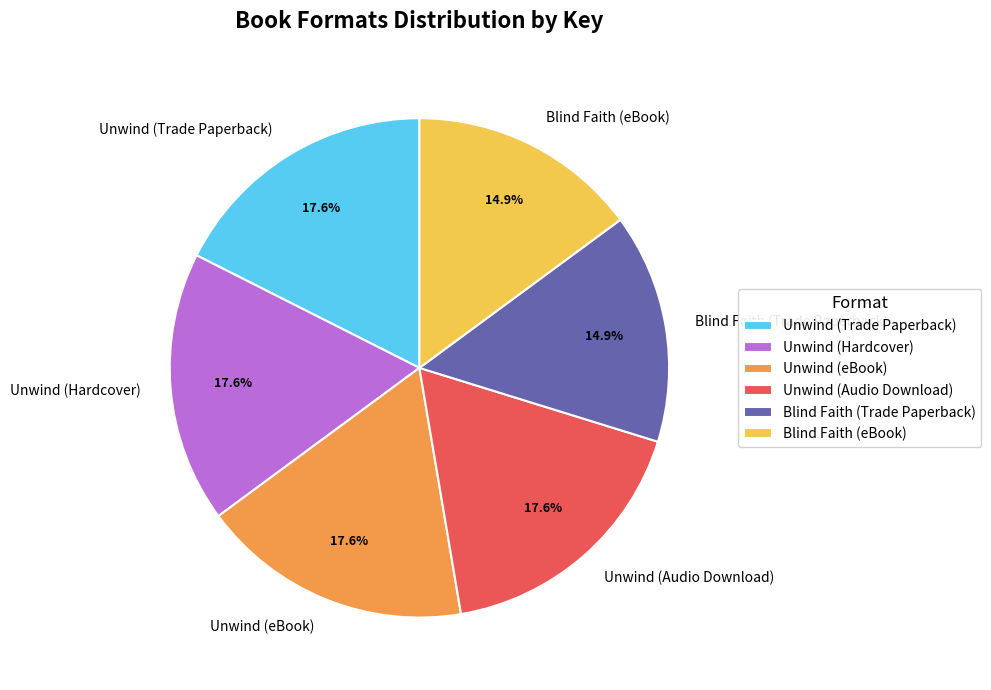

How many slices are in this pie chart?

6